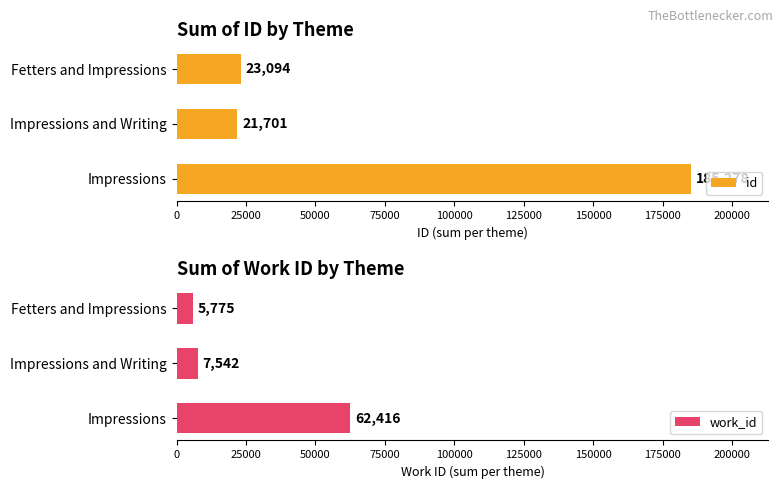

What is the value of the work_id bar at the 1st from the left?

62416